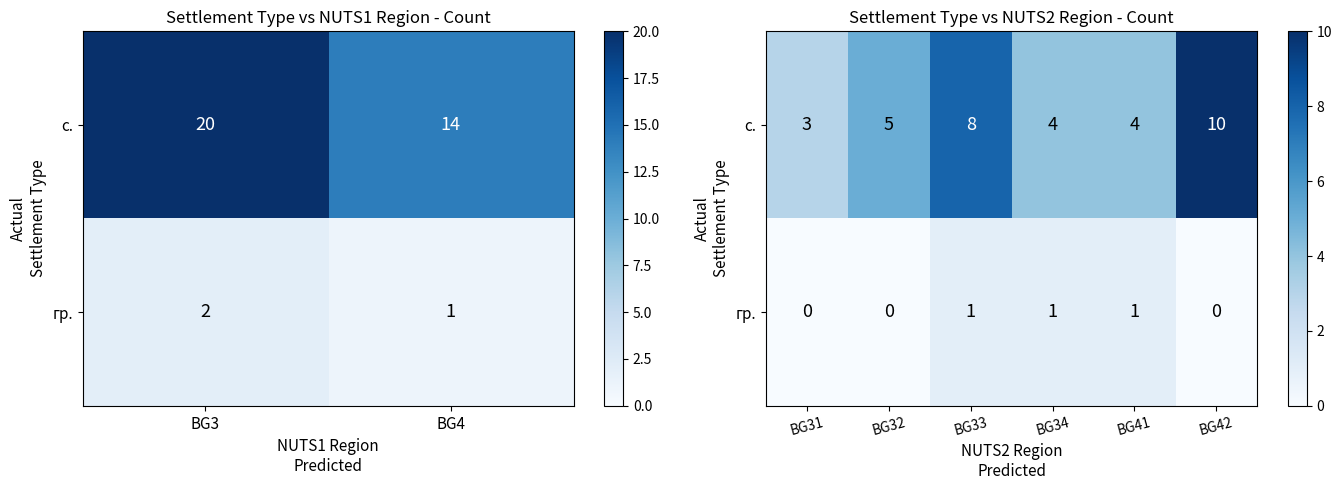

How many values in гр. are above zero?

3